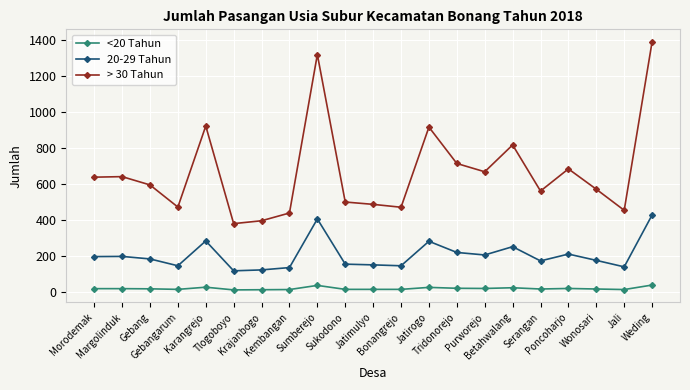

True or false: 20-29 Tahun and > 30 Tahun intersect in this chart.

False